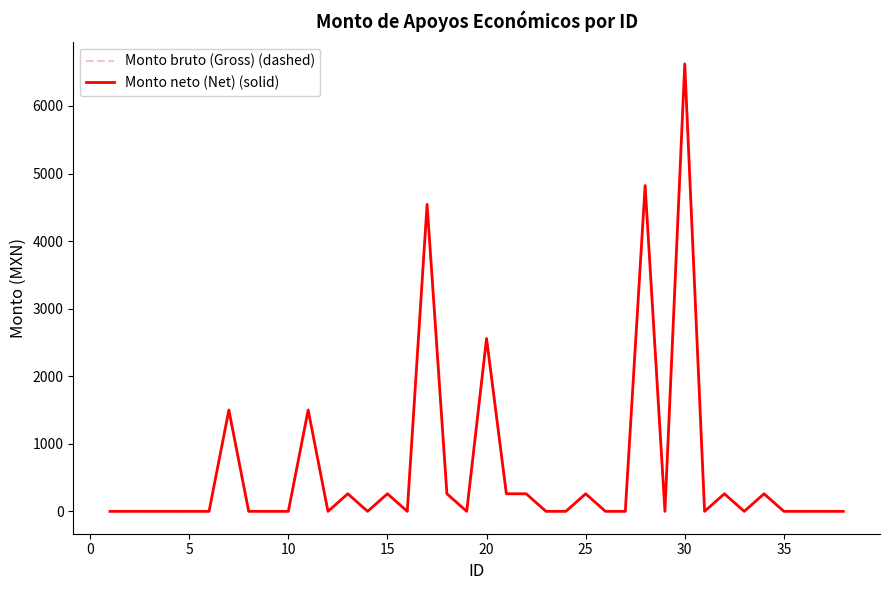

Is this an area chart (filled region under the line)?

No